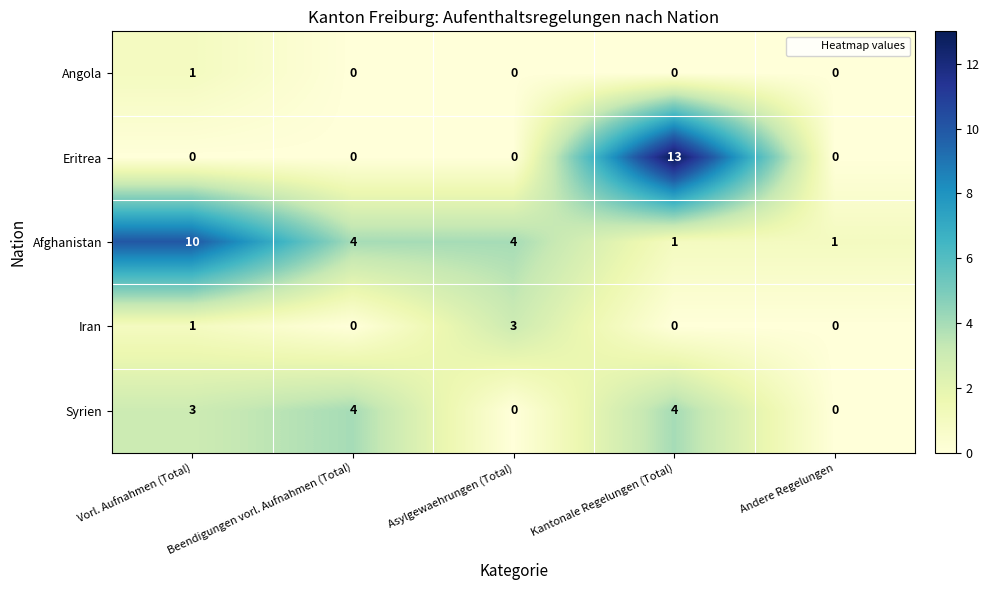

List the series in order of their peak value, highest first.

Eritrea, Afghanistan, Syrien, Iran, Angola